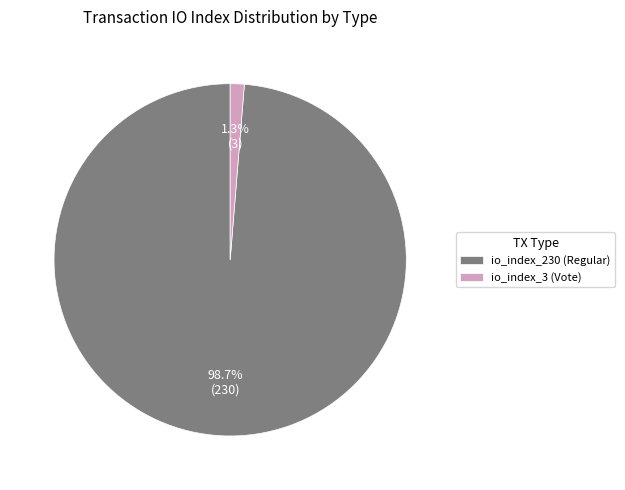

Is it true that io_index_3 (Vote) is 16% of the pie?

False